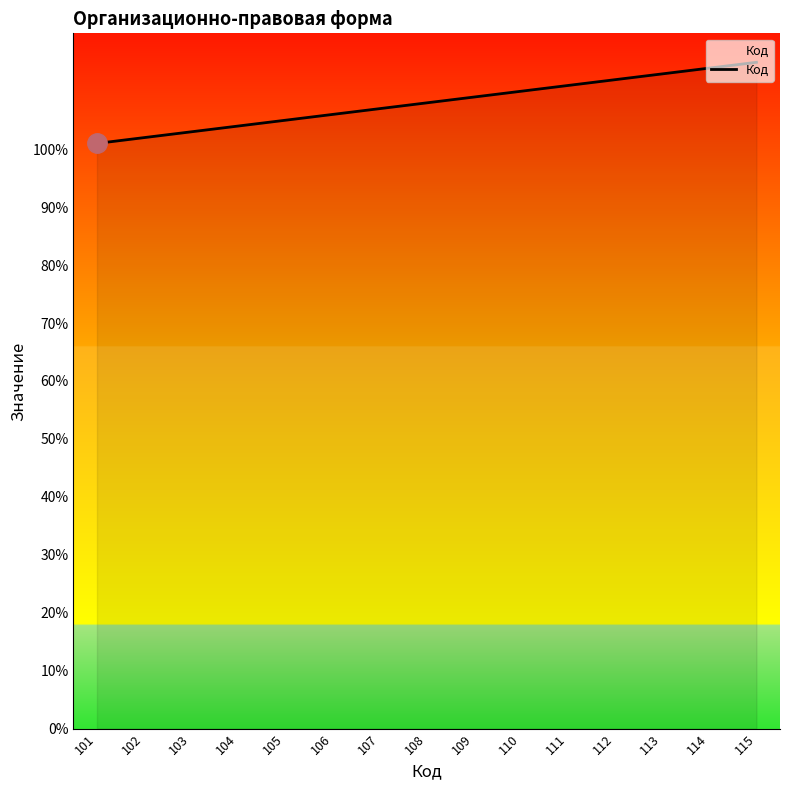

What is the ratio of the value at 113 to the value at 115?

1.0